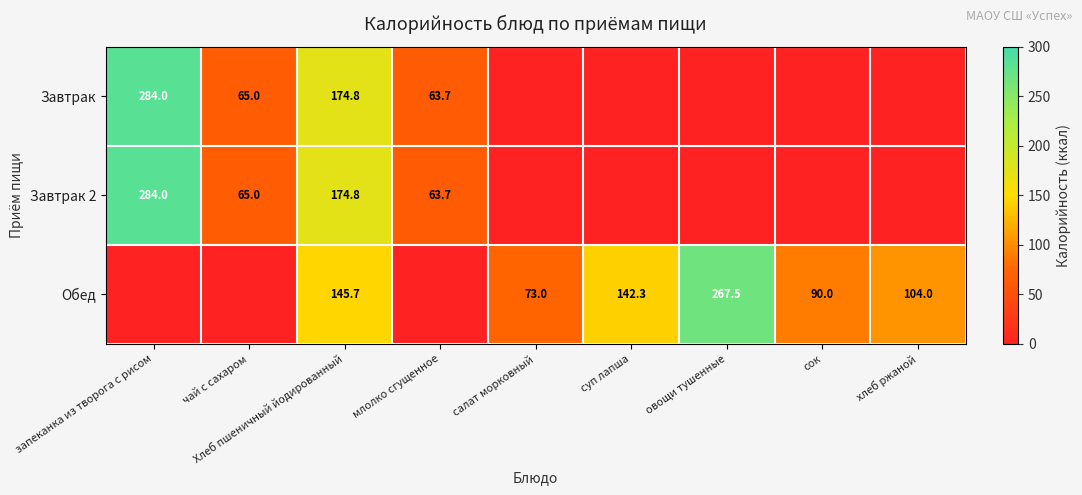

What is the difference between the Обед values at сок and суп лапша?

52.3